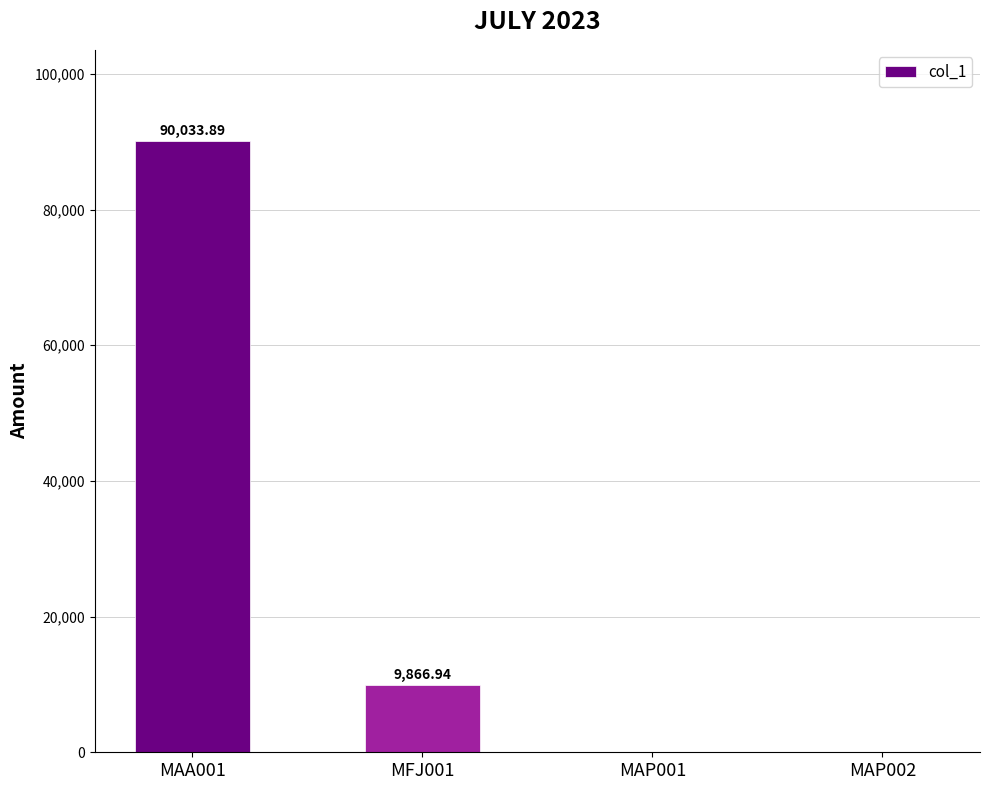

Reading right to left, extract all data points from this chart.

0.0	0.0	9866.9	90033.9